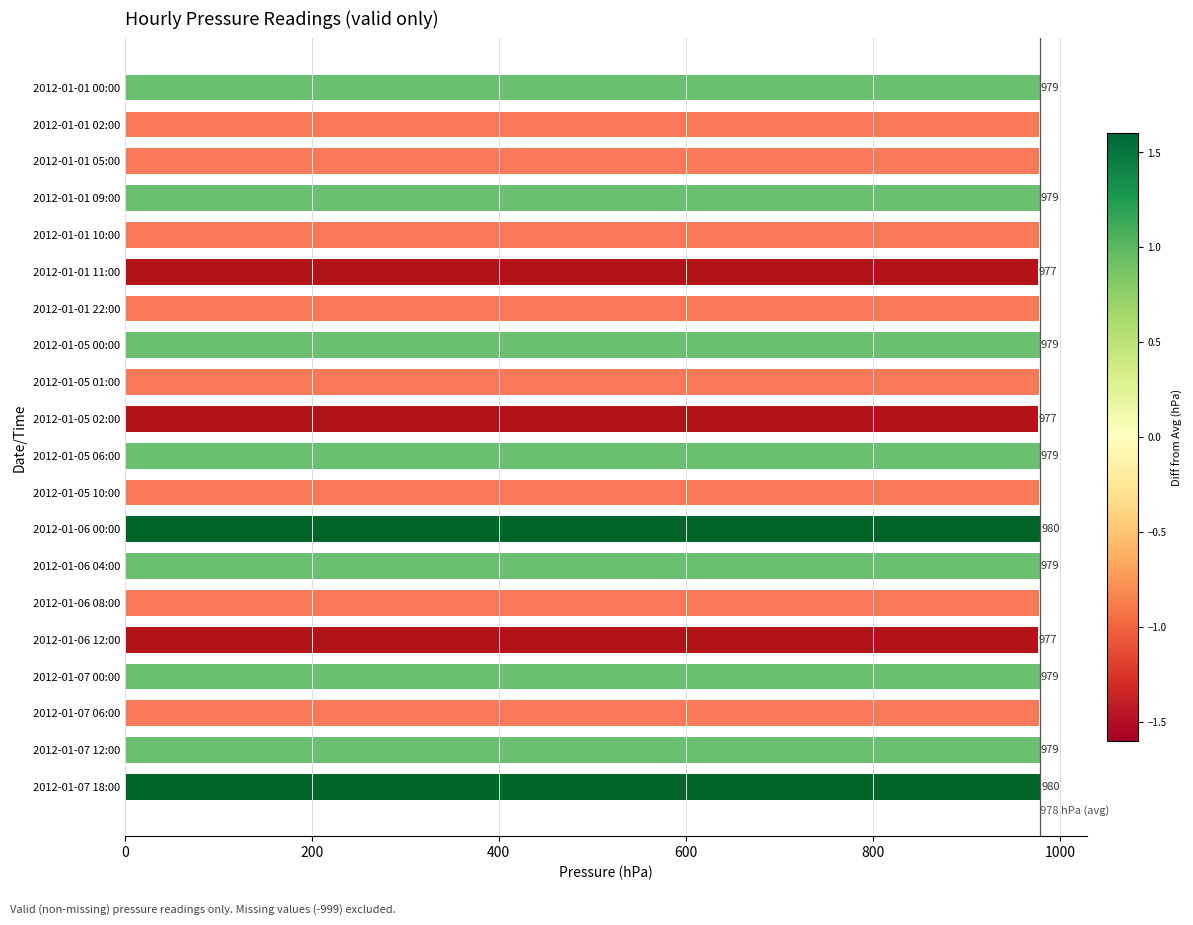

What is the approximate value at 2012-01-07 12:00?

979